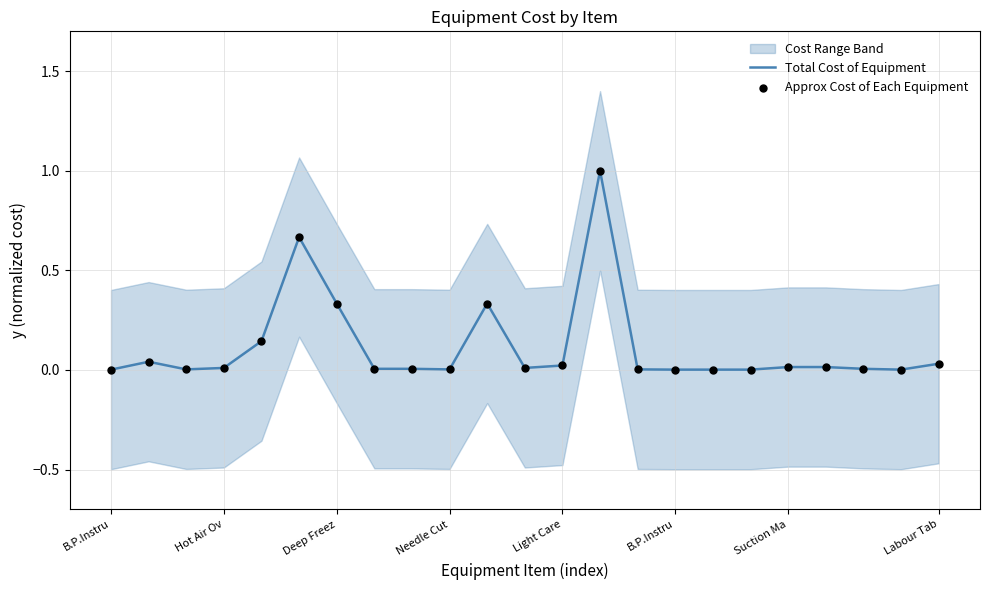

Which series has the largest total across all categories?

Total Cost of Equipment